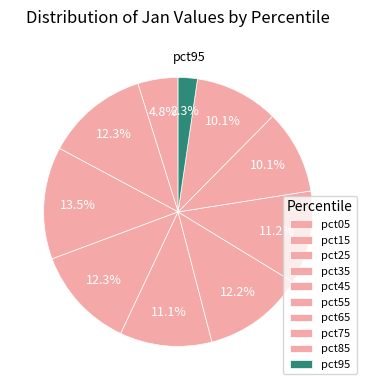

True or false: pct65 accounts for 23% of the total.

False